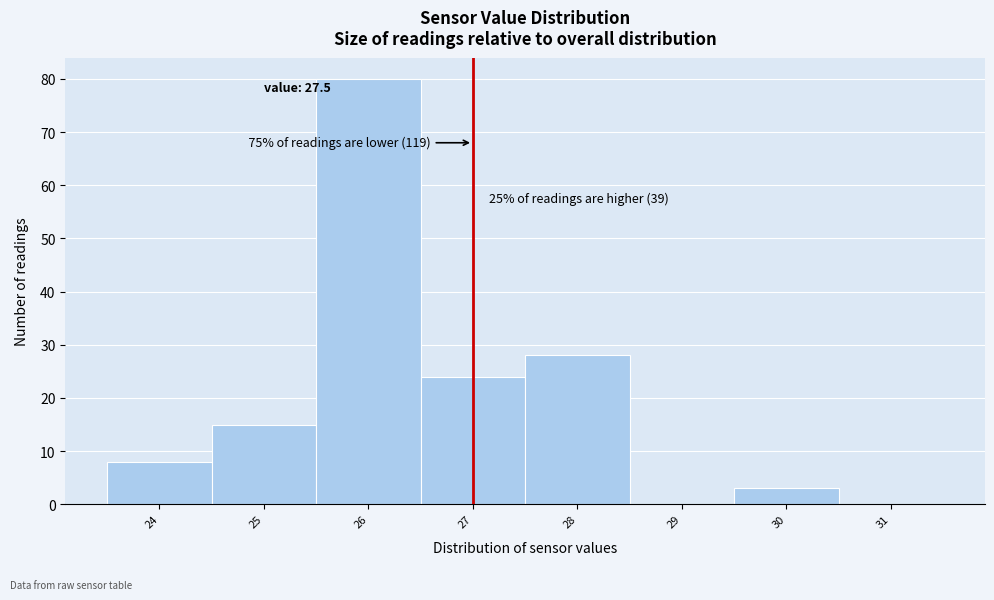

Reading left to right, extract all data points from this chart.

24=8	25=15	26=80	27=24	28=28	29=0	30=3	31=0